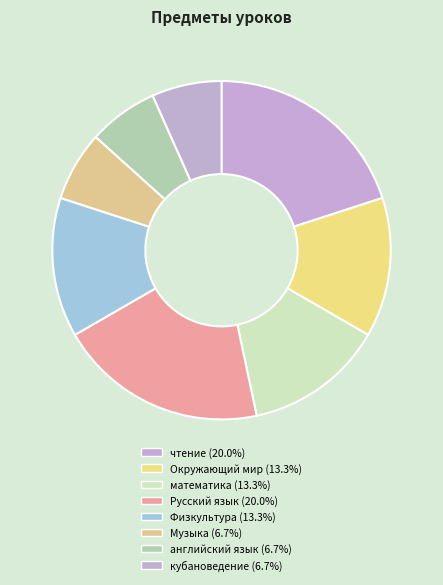

How many slices are in this pie chart?

8